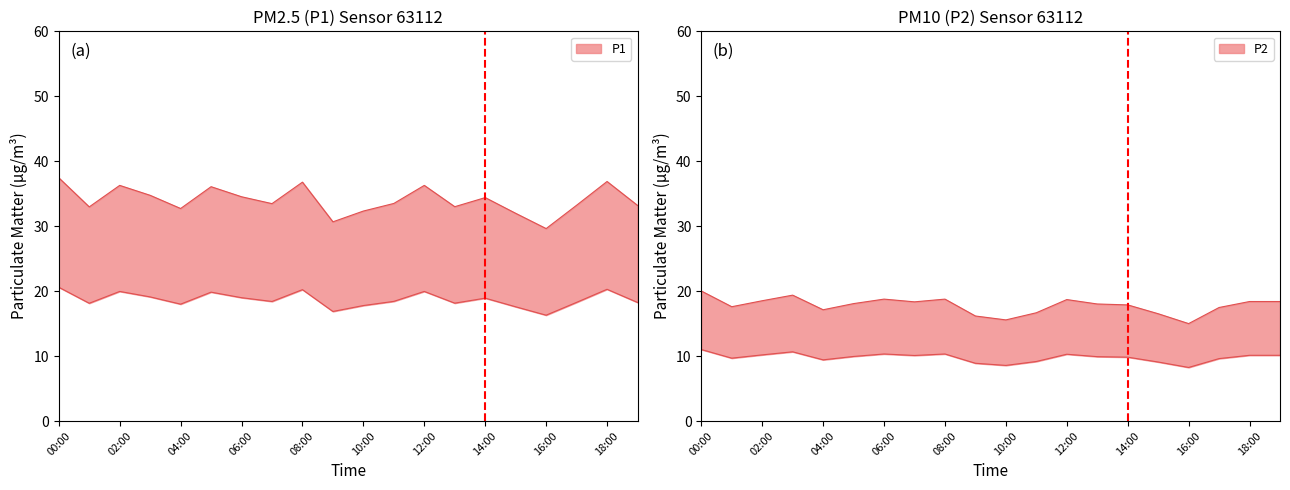

What is the value of the P2 point at the 2nd from the left?

17.6